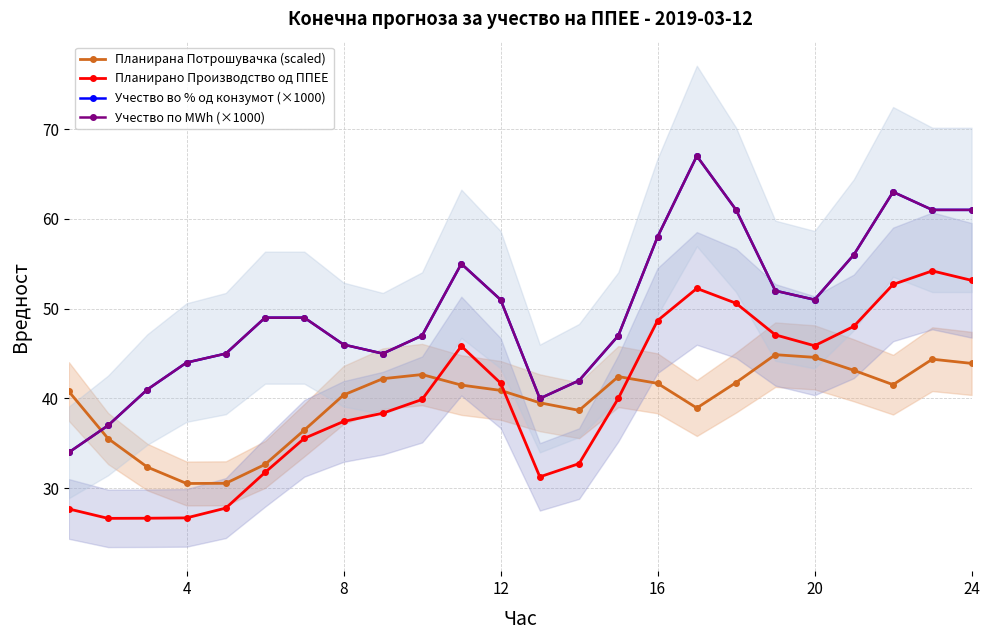

At how many categories does at least one series exceed 29?

24